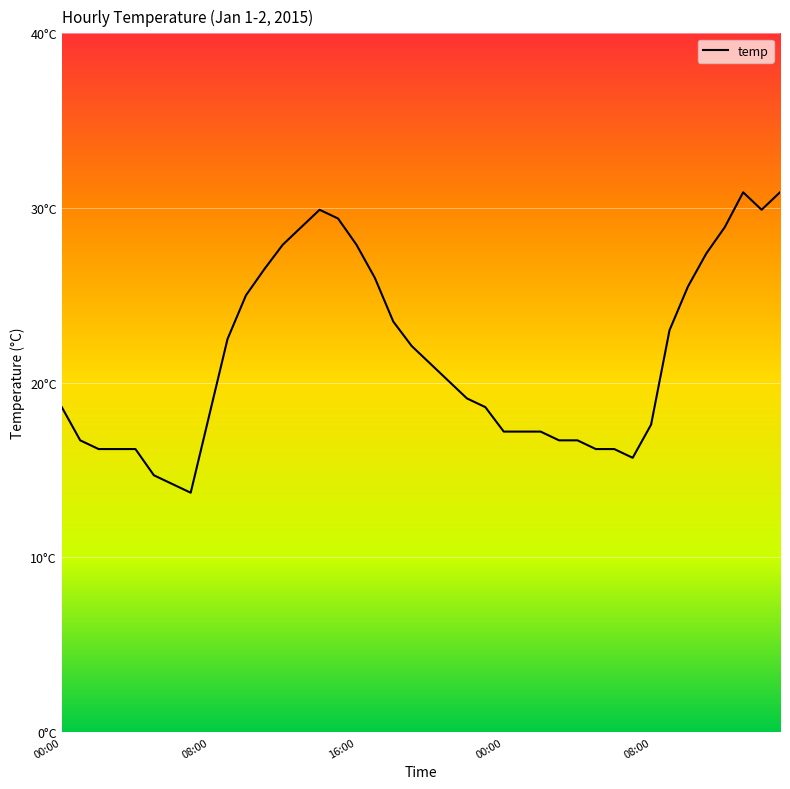

At which category does the chart reach its peak across all series?

37